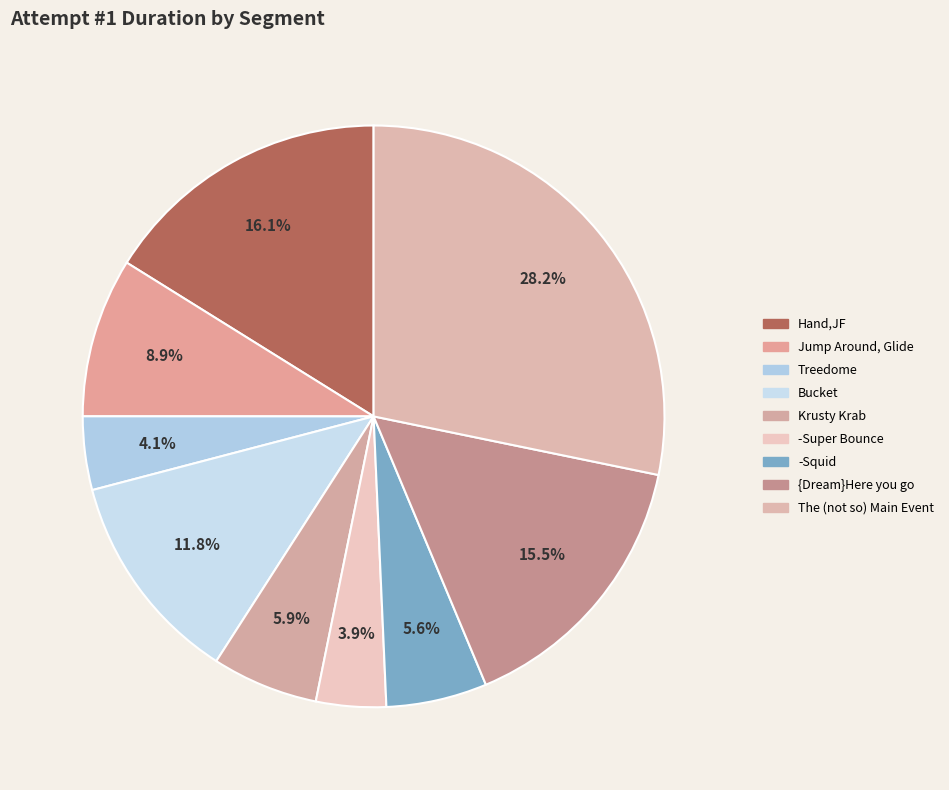

Does Treedome represent more than half of the total?

No